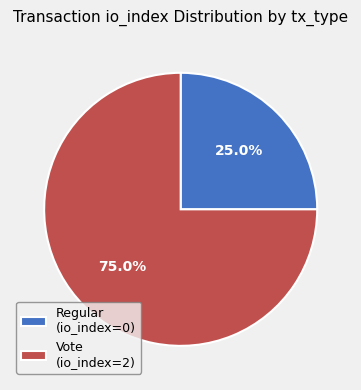

To the nearest percent, what is the combined percentage of Regular and Vote?

100%